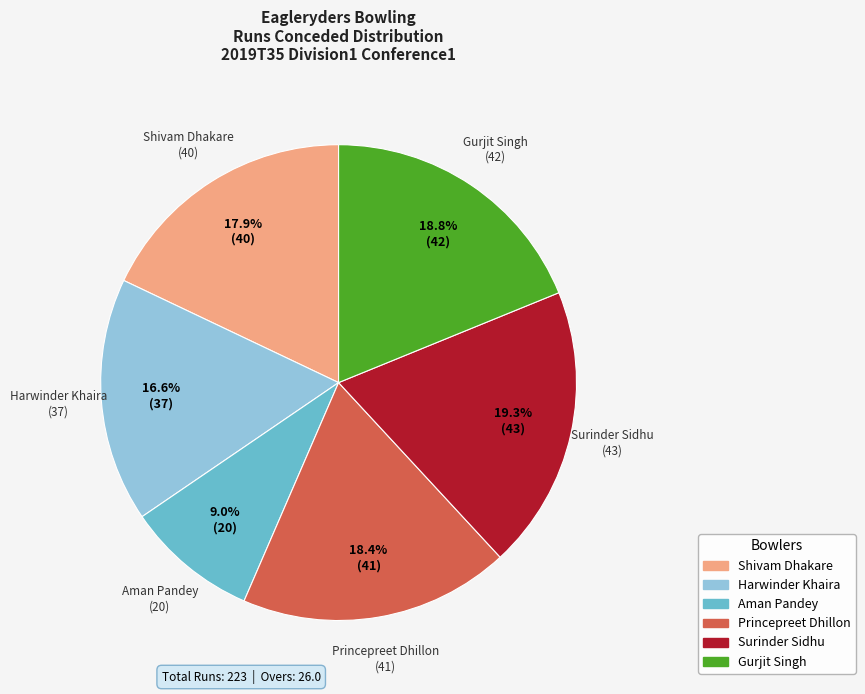

Is there any slice that represents more than half of the pie?

No